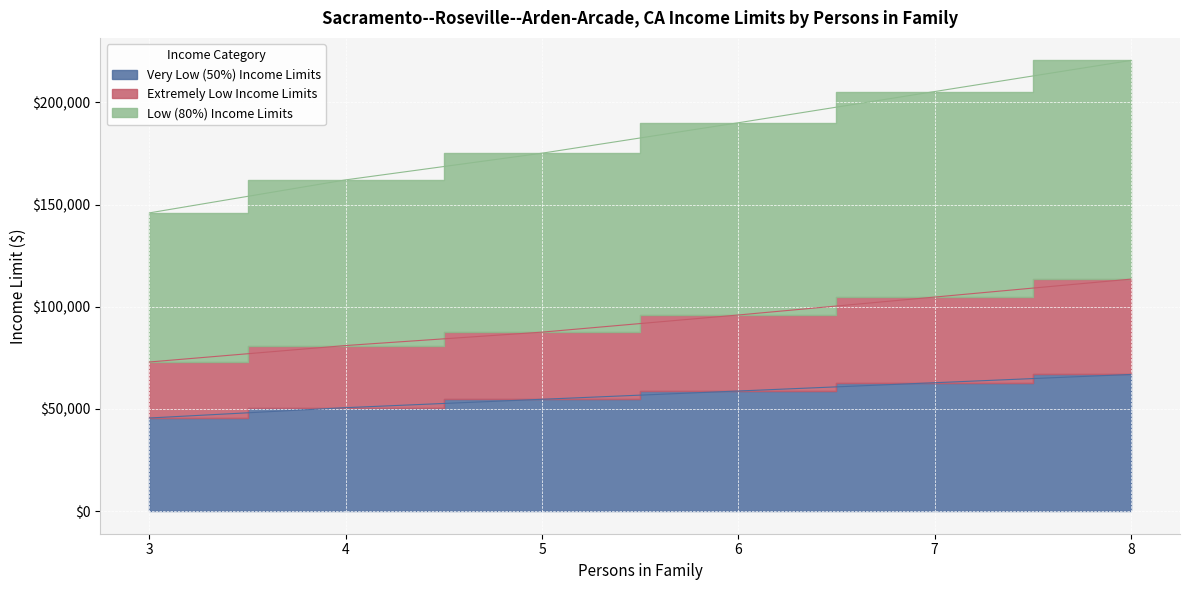

What is the total value across all series at 8?

400960